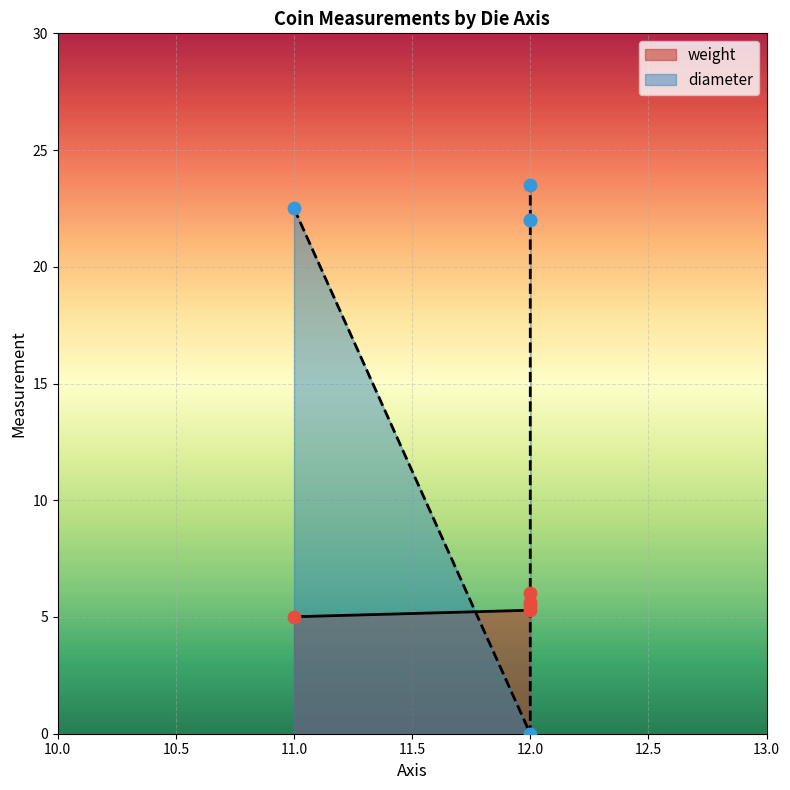

Is the value of diameter at 11 greater than the value of weight at 12?

Yes